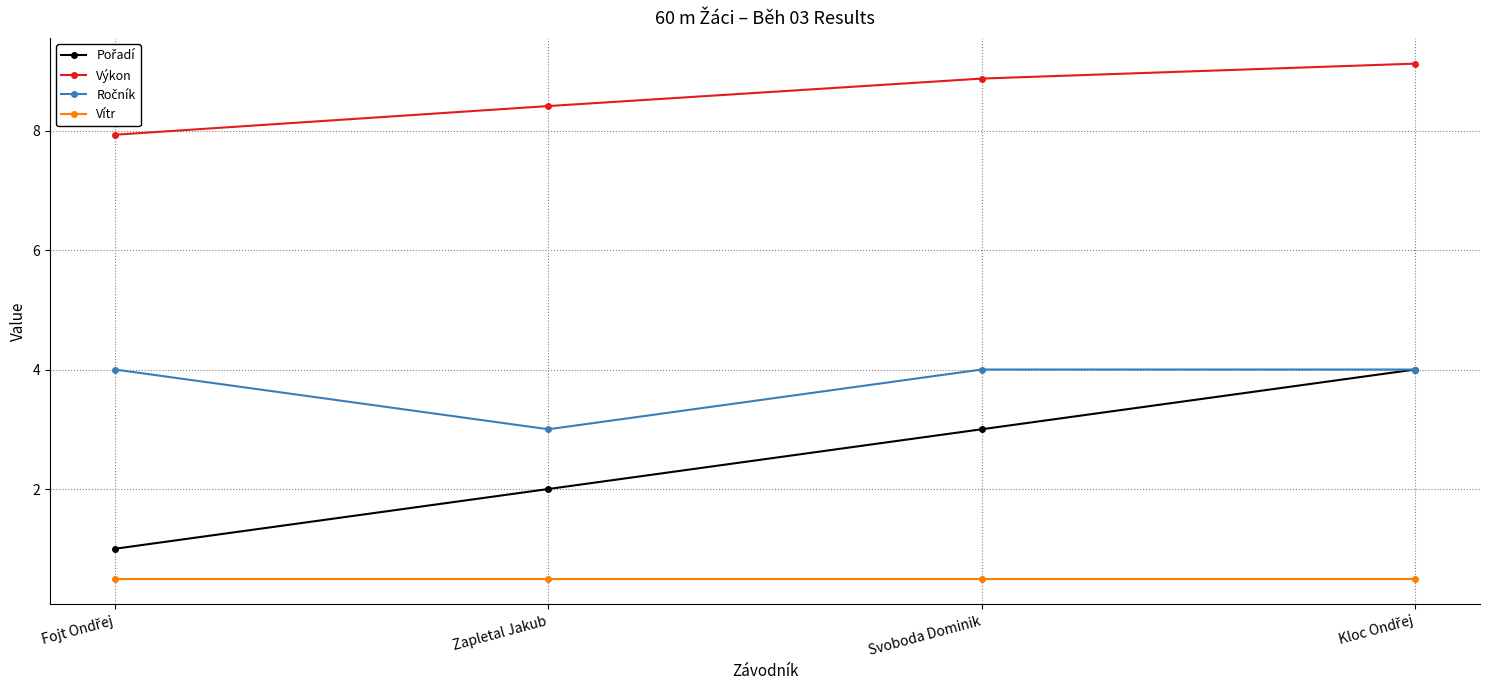

What is the maximum value shown in the chart?

9.1